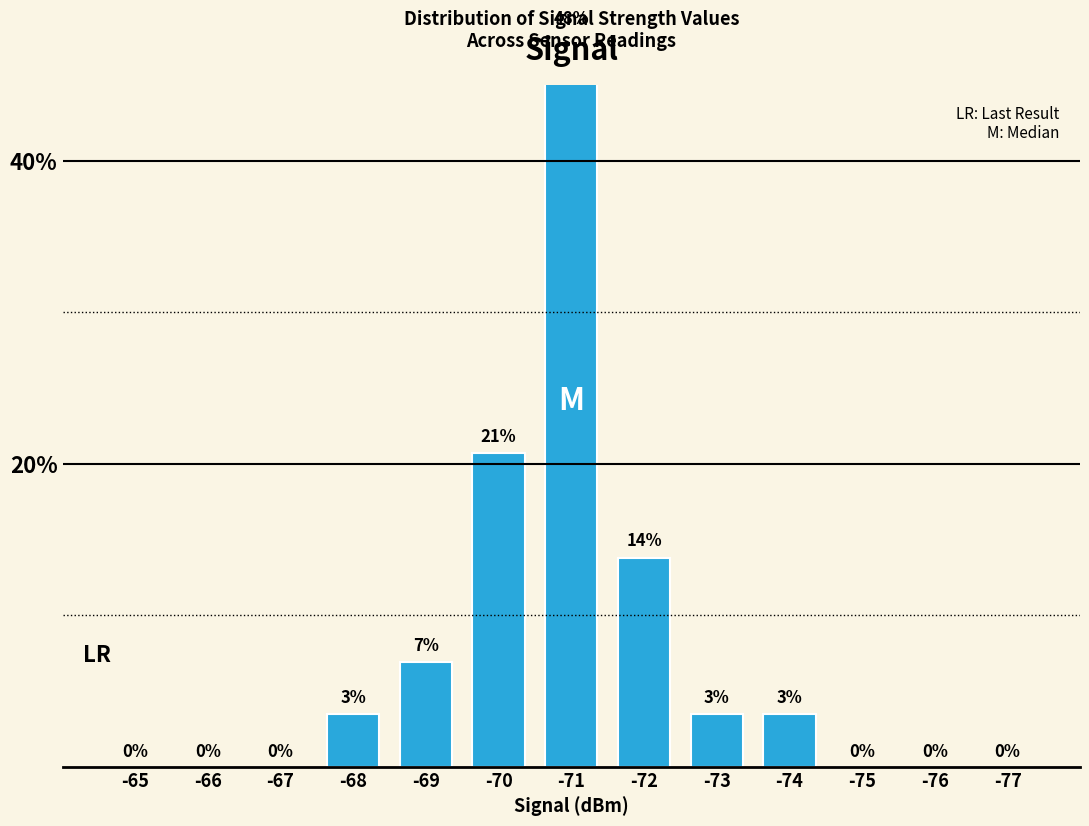

Rank the categories by value from highest to lowest.

-71, -70, -72, -69, -68, -73, -74, -65, -66, -67, -75, -76, -77